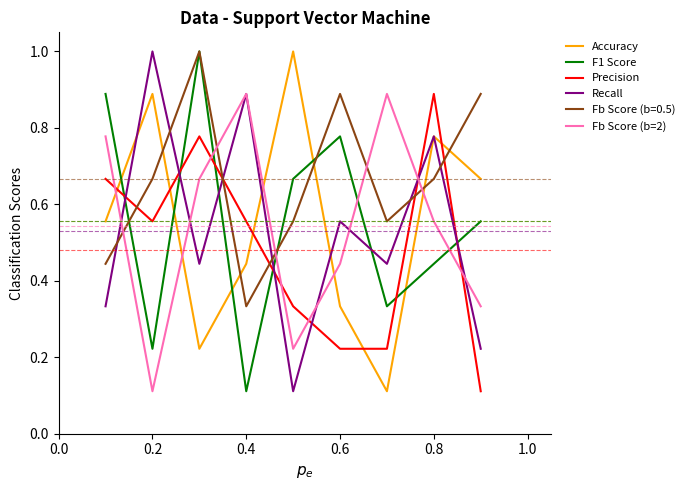

What is the highest value of the F1 Score series?

1.0